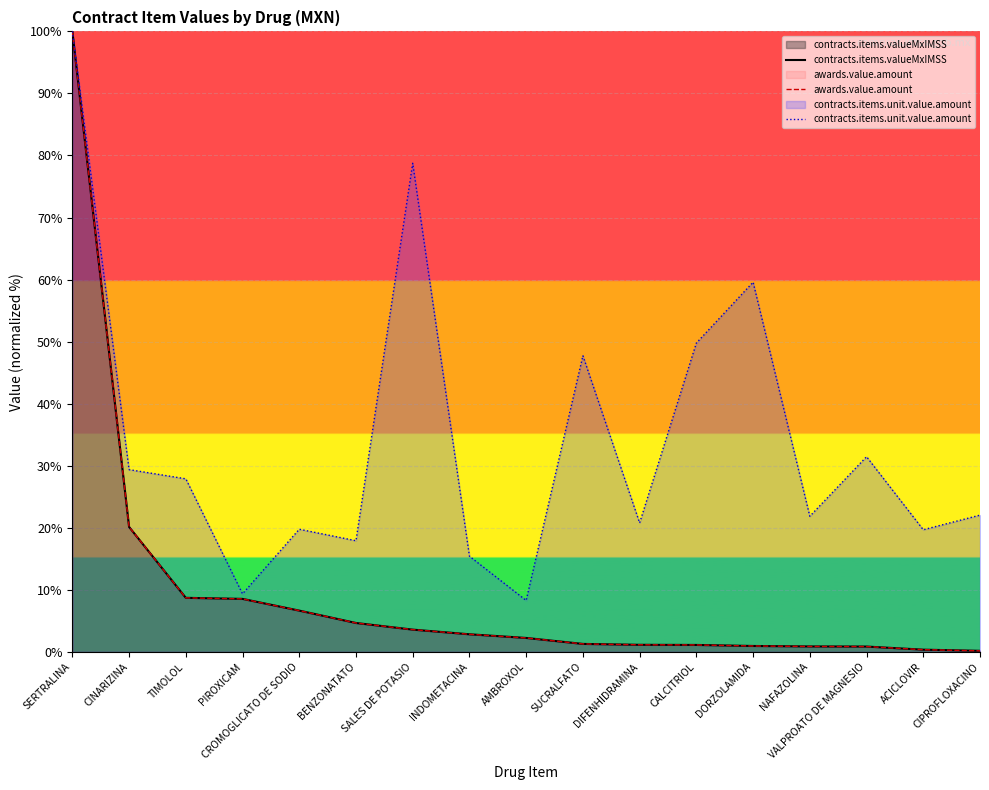

Reading left to right, list all the values displayed in this chart.

contracts.items.valueMxIMSS: 100.0	20.1	8.7	8.5	6.7	4.7	3.6	2.8	2.2	1.3	1.1	1.1	1.0	0.9	0.9	0.4	0.2
awards.value.amount: 100.0	20.1	8.7	8.5	6.7	4.7	3.6	2.8	2.2	1.3	1.1	1.1	1.0	0.9	0.9	0.4	0.2
contracts.items.unit.value.amount: 100.0	29.4	27.9	9.4	19.8	17.9	78.8	15.4	8.3	47.7	20.8	49.8	59.6	21.9	31.5	19.7	22.0